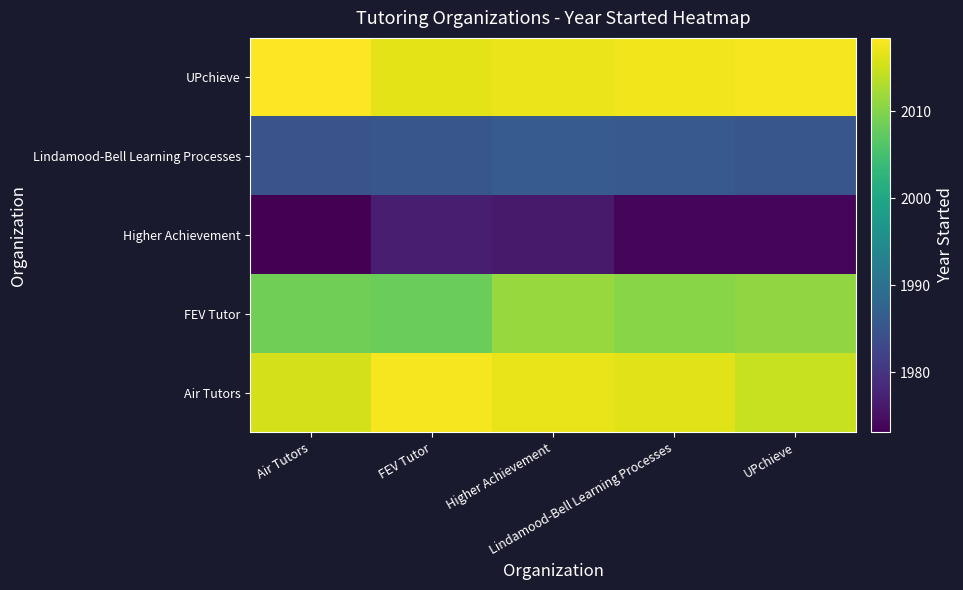

At Higher Achievement, list the series in order from largest to smallest.

UPchieve, Air Tutors, FEV Tutor, Lindamood-Bell Learning Processes, Higher Achievement